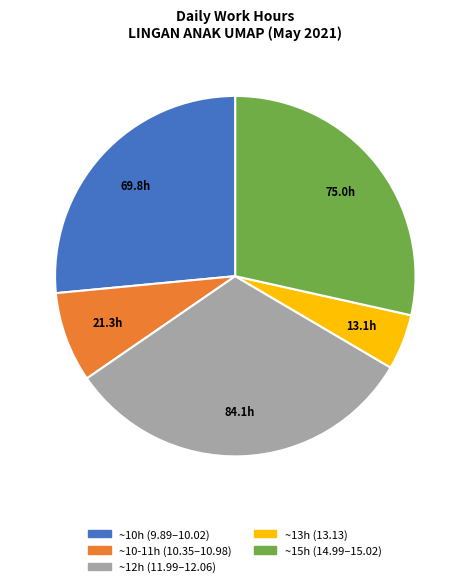

Is there a majority slice in this chart?

No